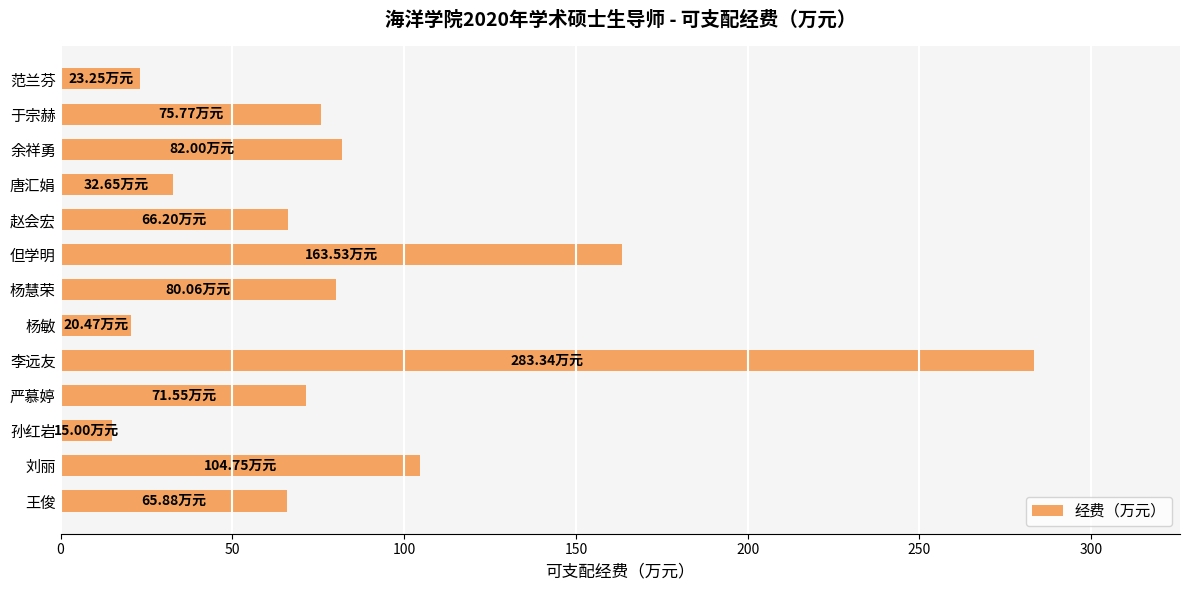

At which category does the chart reach its peak across all series?

李远友